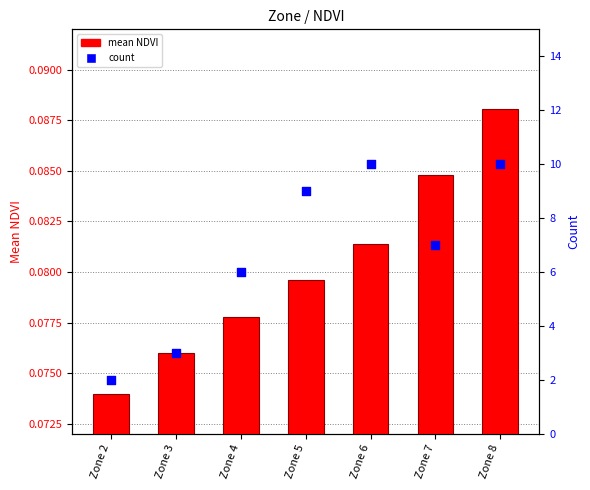

Which series reaches the maximum Y coordinate?

count